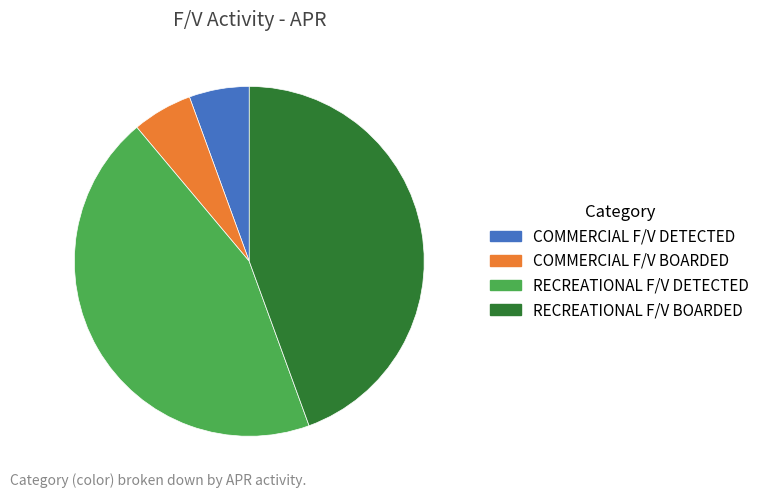

Is COMMERCIAL F/V DETECTED the majority of the pie?

No